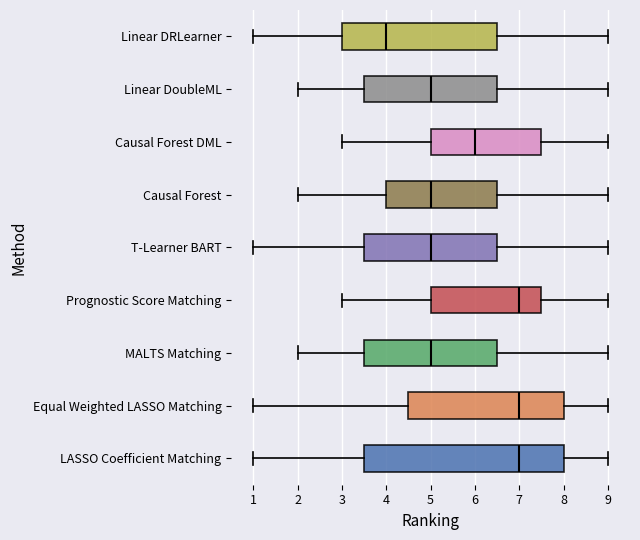

Which box is the widest, from its left edge to its right edge?

LASSO Coefficient Matching